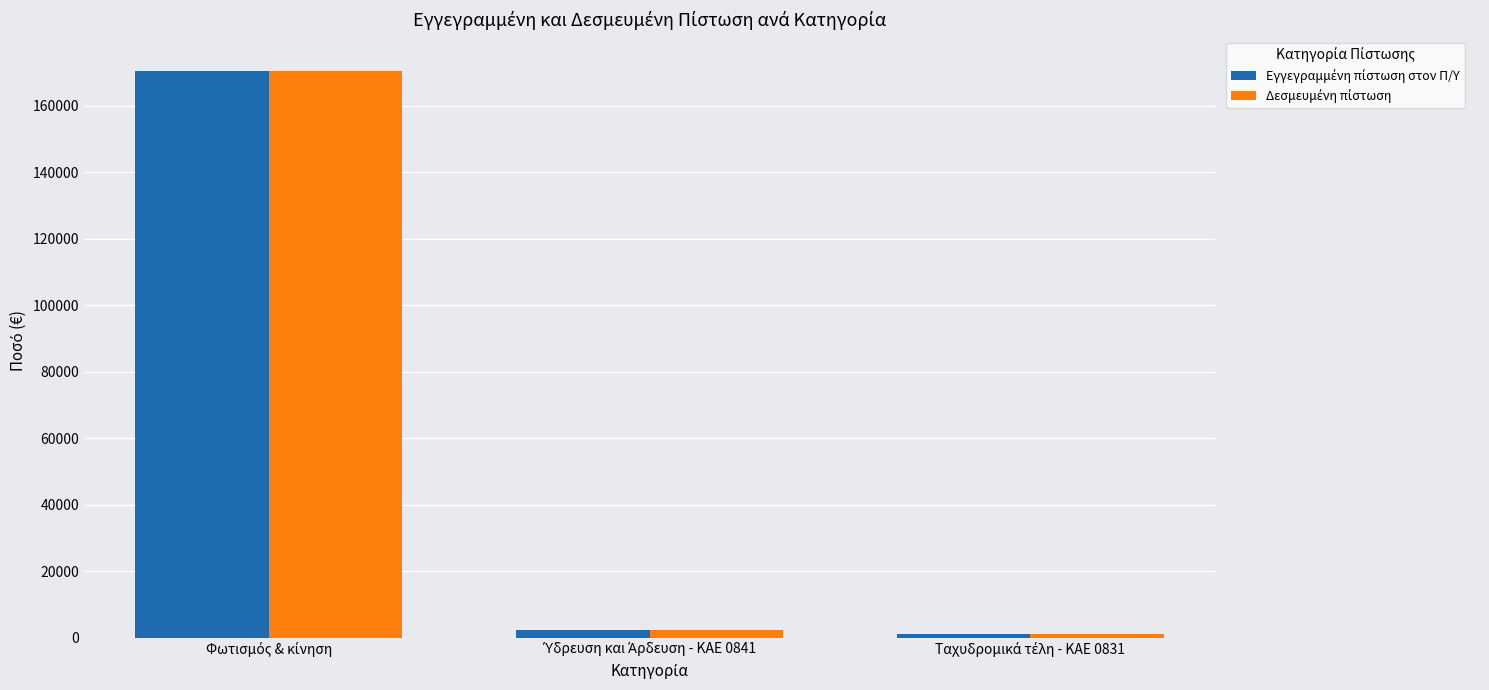

At which category does the chart reach its peak across all series?

Φωτισμός & κίνηση